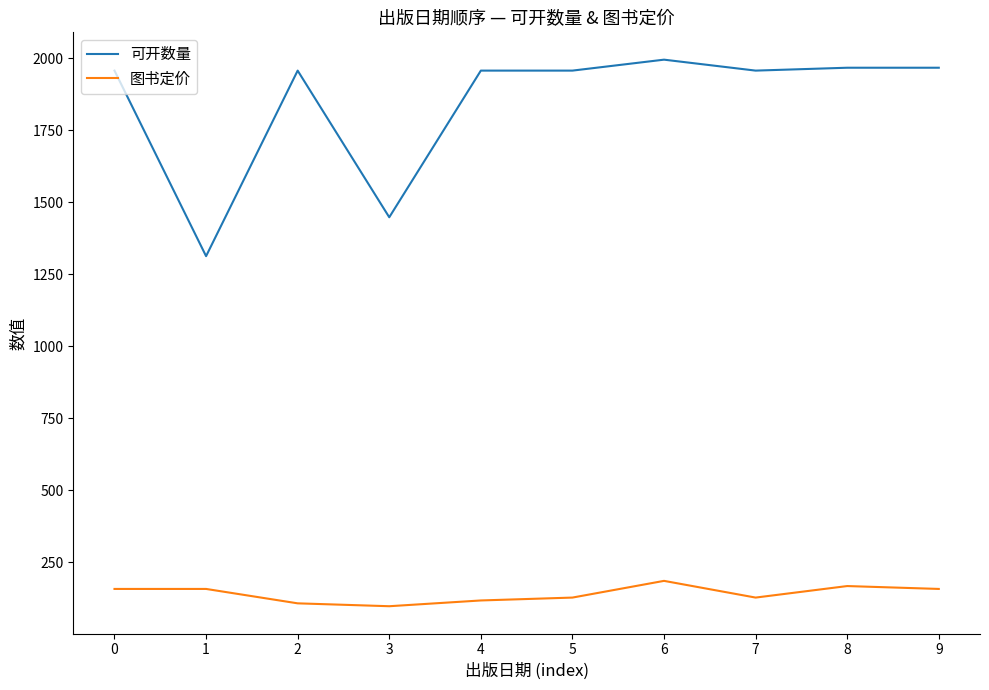

At how many categories does at least one series exceed 1525?

8